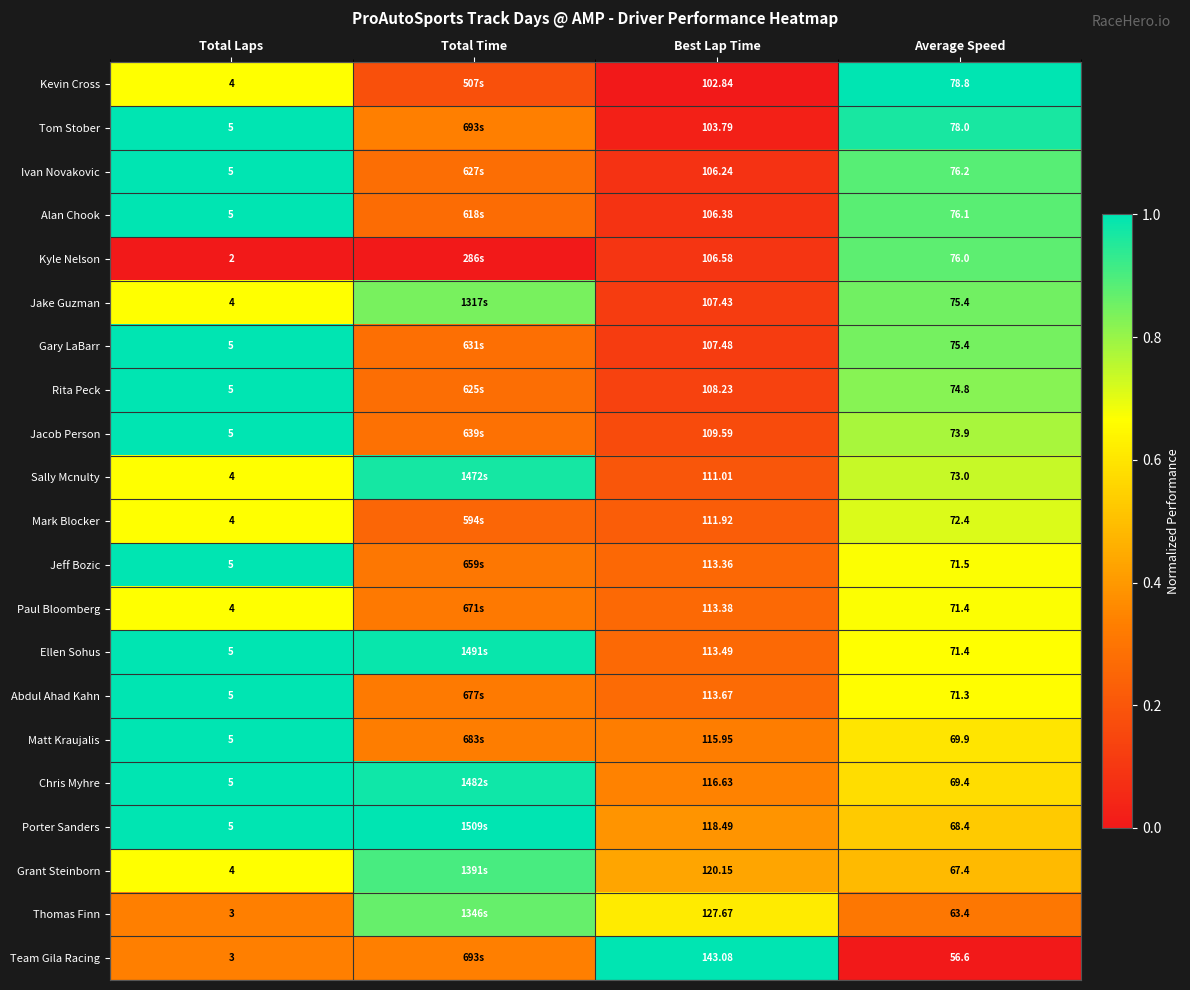

Is the value of Jeff Bozic at Best Lap Time greater than the value of Kyle Nelson at Average Speed?

Yes